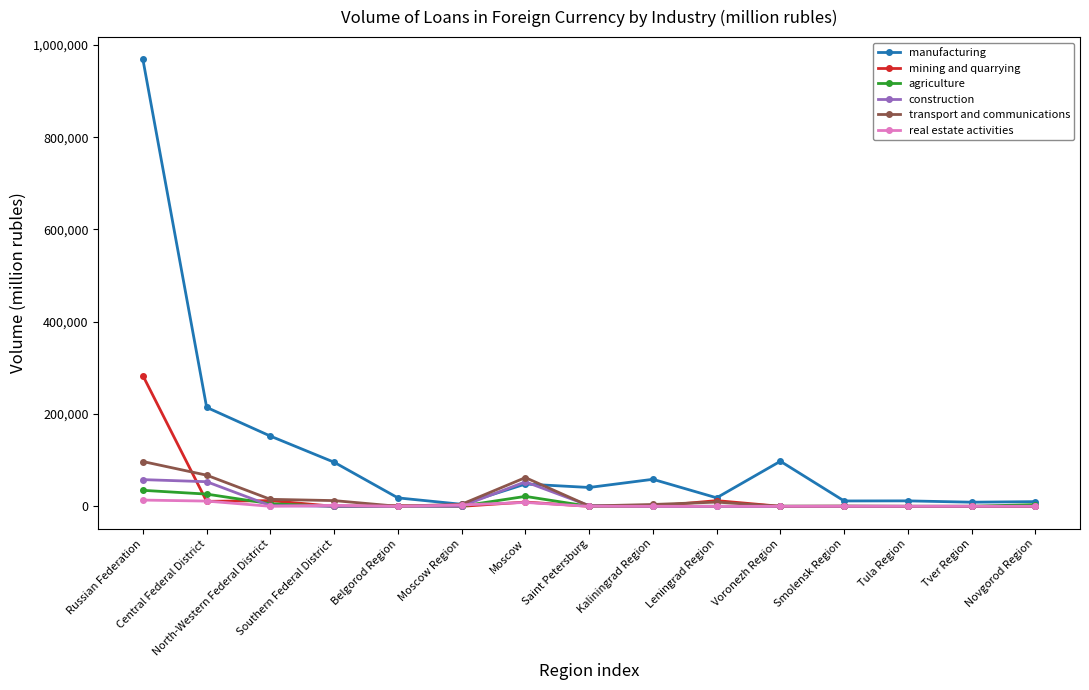

Which series has the largest total across all categories?

manufacturing